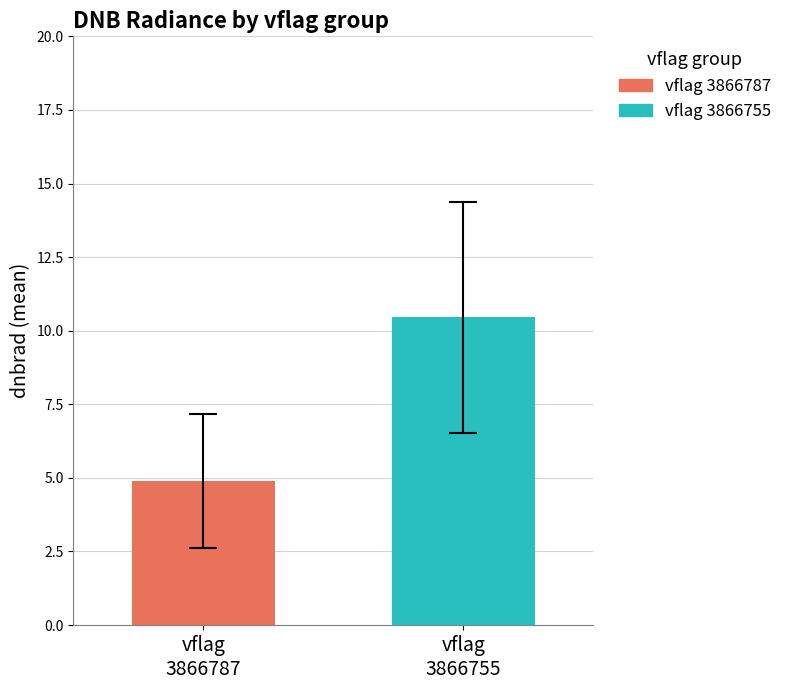

How many categories are shown in the chart?

1